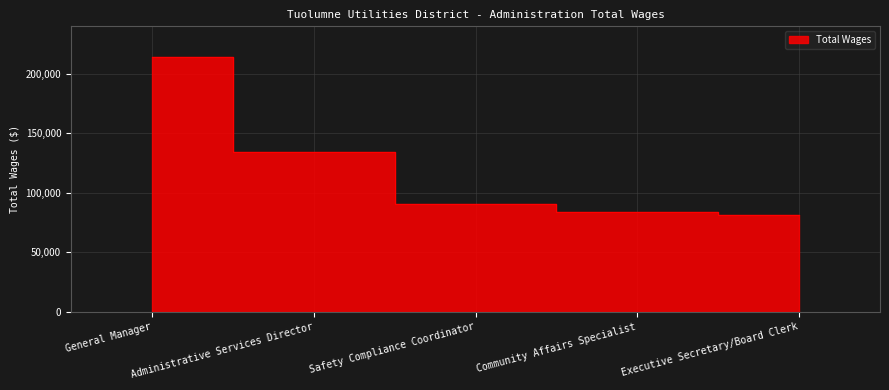

How many series are shown in this chart?

1